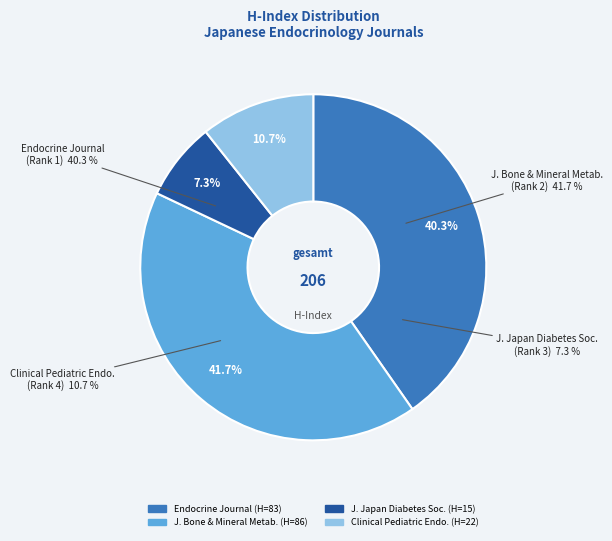

To the nearest percent, what is the average slice percentage?

25%